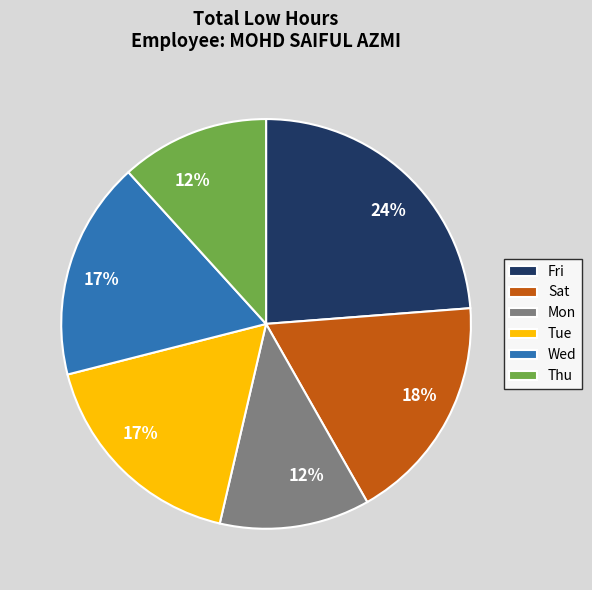

What is the largest slice in the pie chart?

Fri